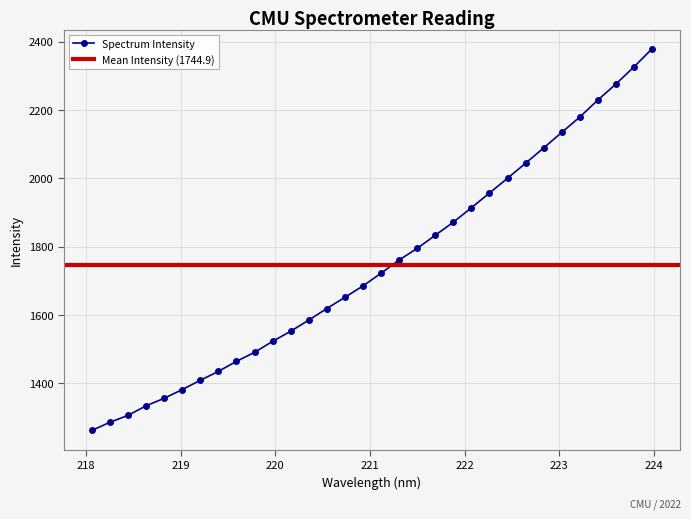

Reading left to right, what are all the values shown in this chart?

1261.1	1285.0	1305.3	1333.3	1355.4	1381.0	1408.1	1434.3	1463.7	1489.9	1522.2	1551.9	1584.5	1618.4	1651.3	1684.6	1721.9	1760.6	1794.6	1833.0	1871.4	1913.6	1956.7	2000.0	2044.1	2088.7	2134.2	2179.3	2229.0	2275.9	2326.0	2379.0